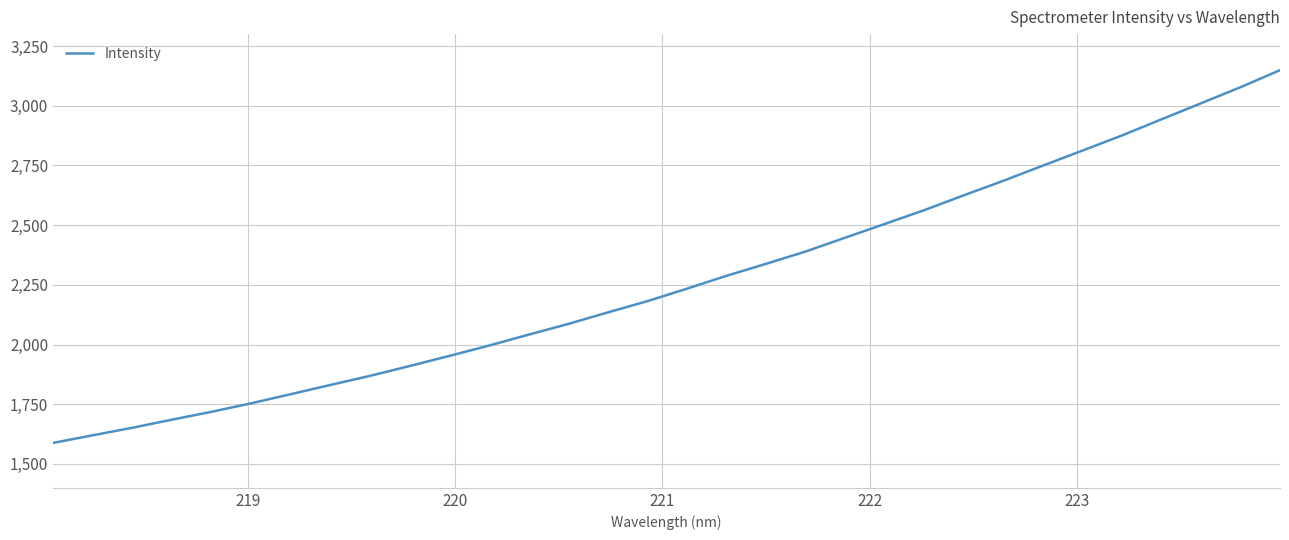

What is the maximum value shown in the chart?

3149.0